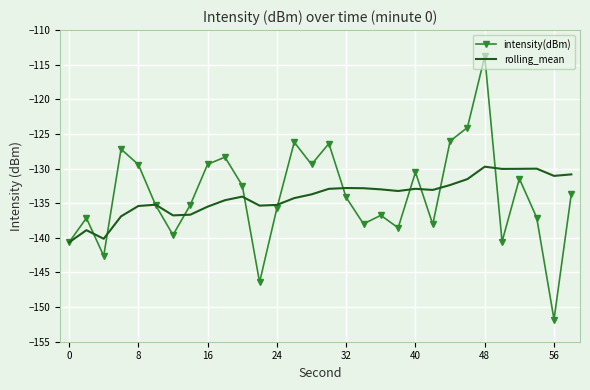

Which series has the widest spread of values?

intensity(dBm)